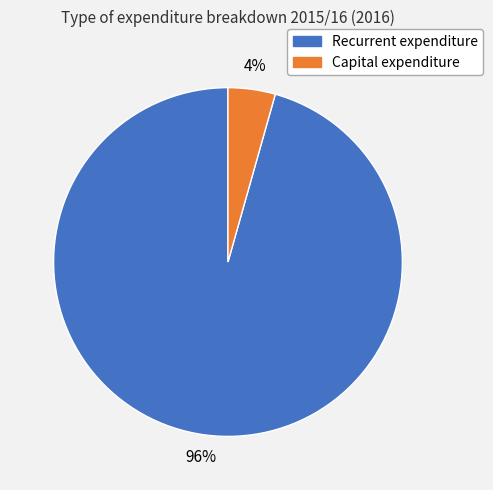

Do Capital expenditure and Recurrent expenditure together represent more than half of the pie?

Yes